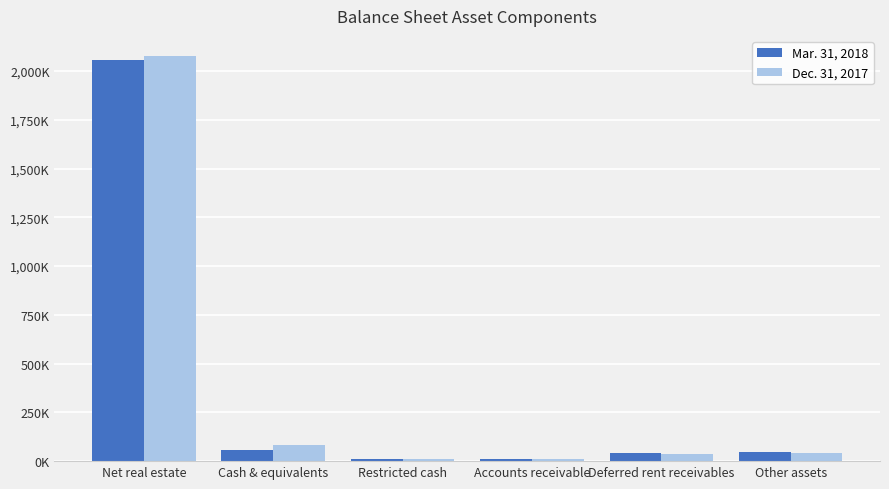

At how many categories does at least one series exceed 1802037?

1